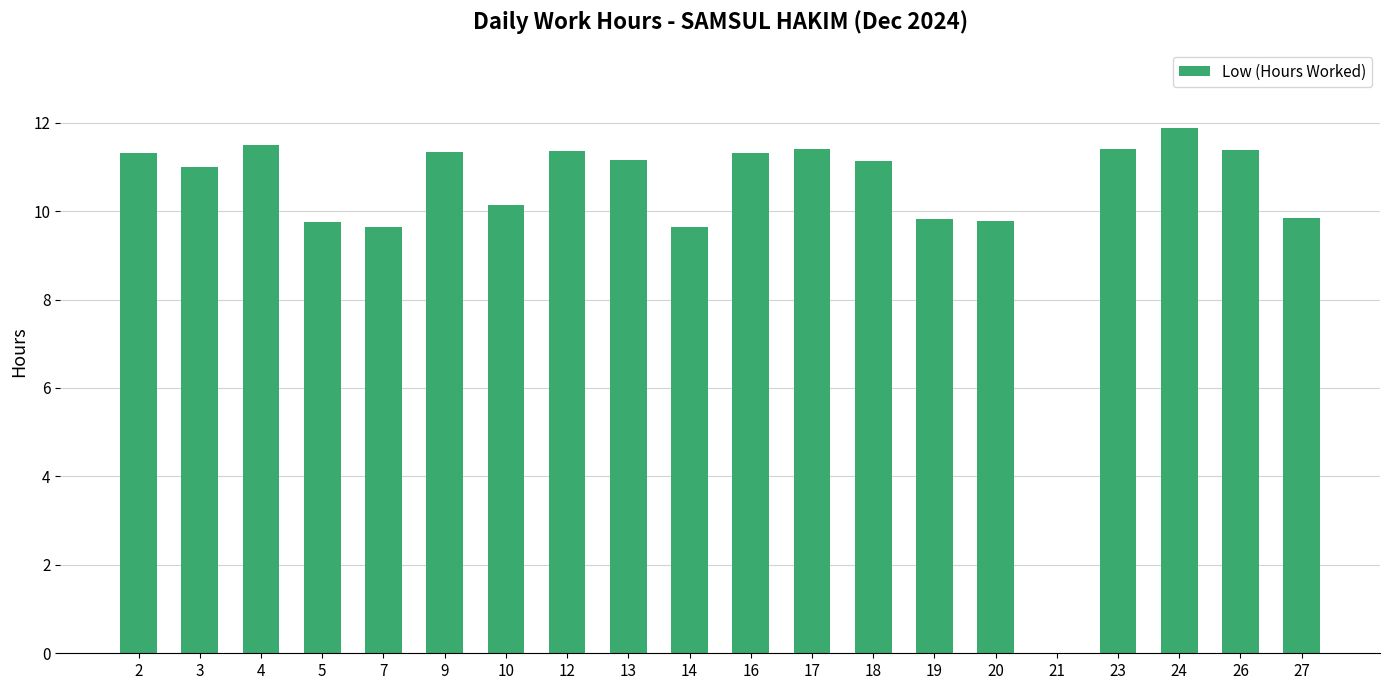

What is the sum of all values?

204.8